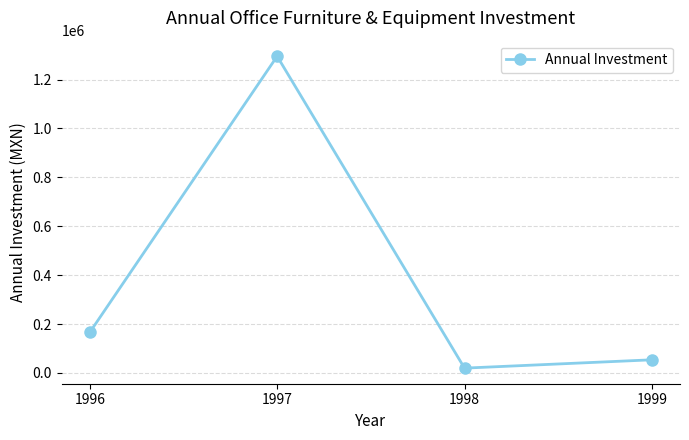

How many points are higher than both their immediate neighbors (excluding endpoints)?

1